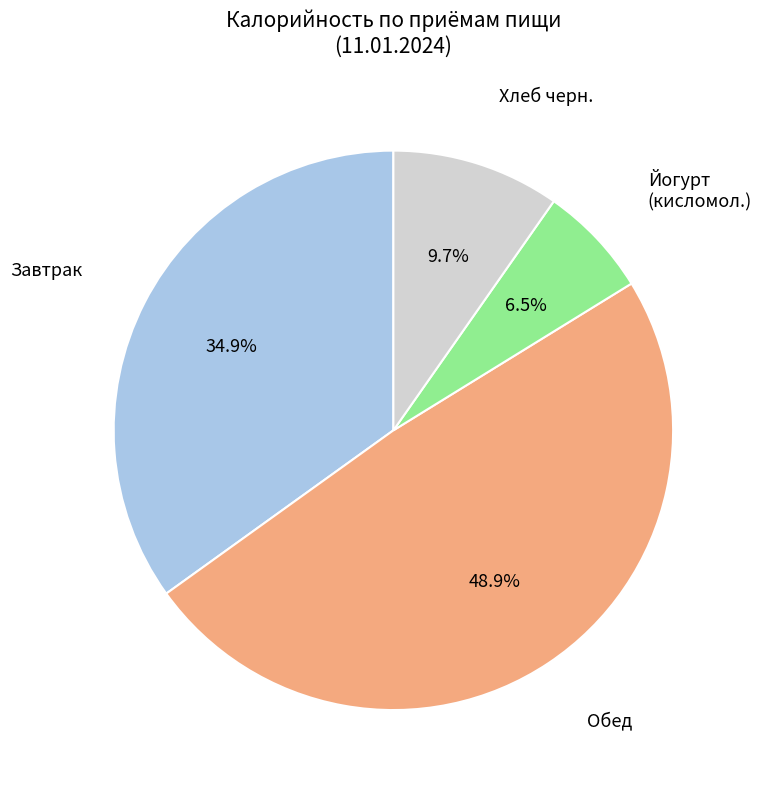

Is there any slice that represents more than half of the pie?

No